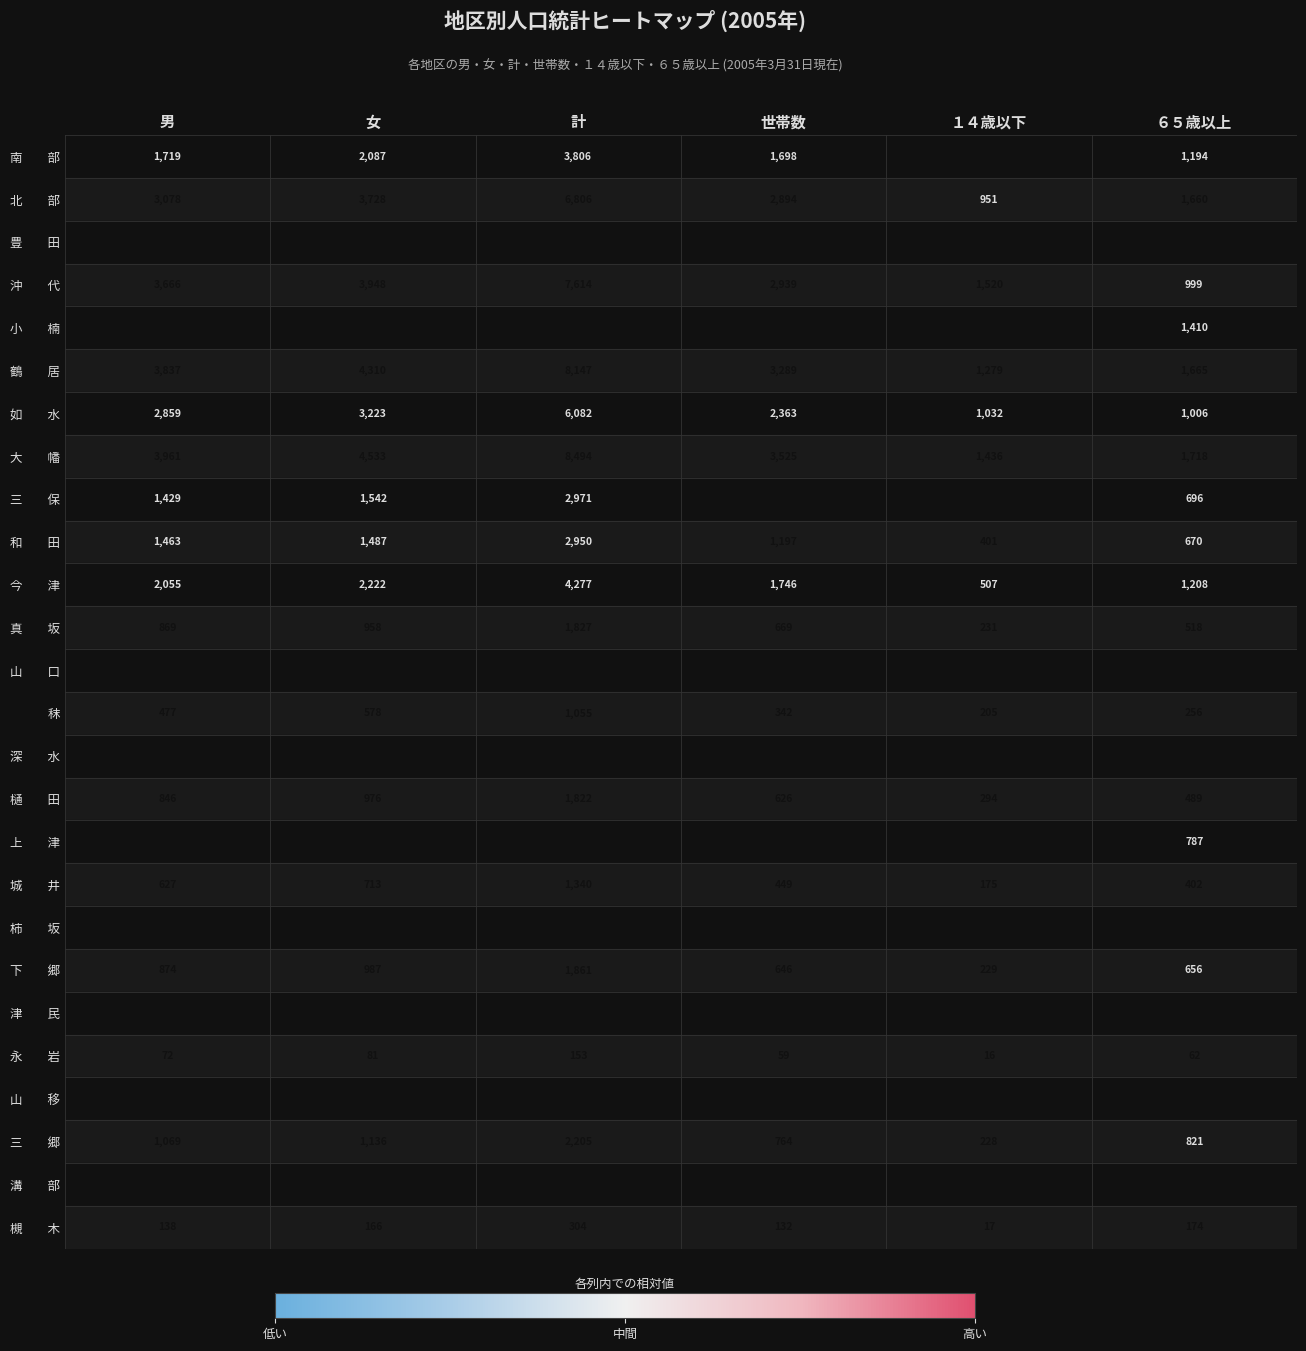

At which category is the sum across all series the highest?

計